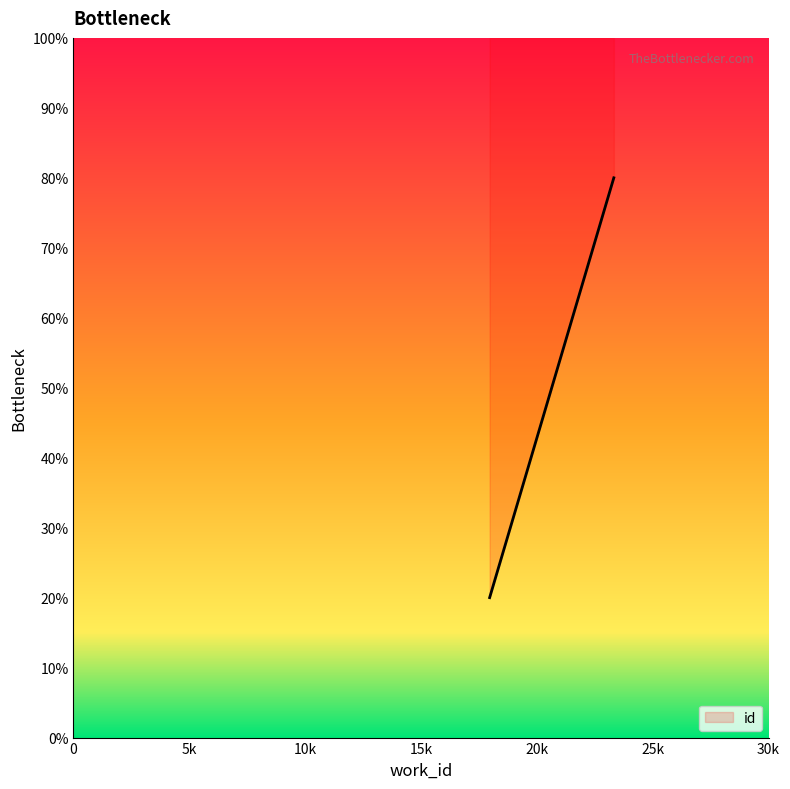

True or false: there are more than 1 points higher than both neighbors.

False